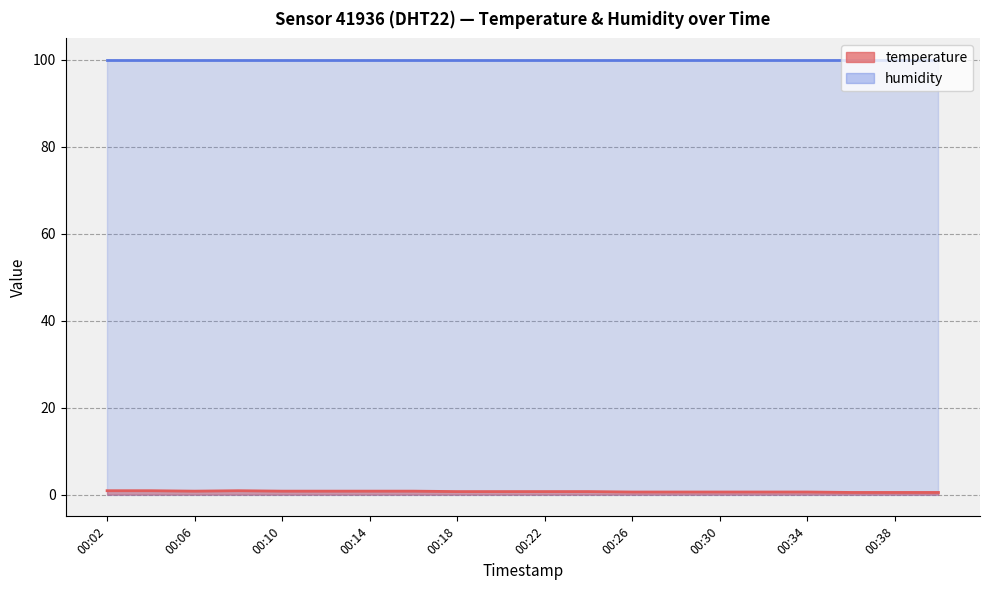

At which label is the value closest to 0?

00:36